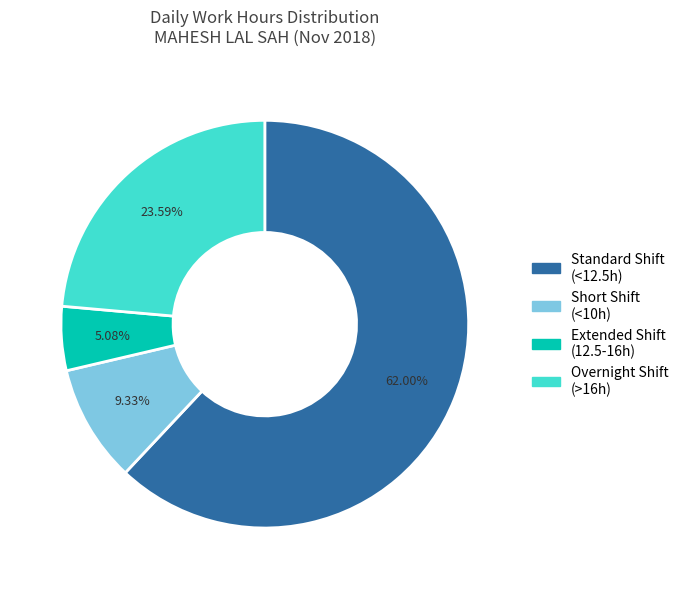

Is there any slice that represents more than half of the pie?

Yes